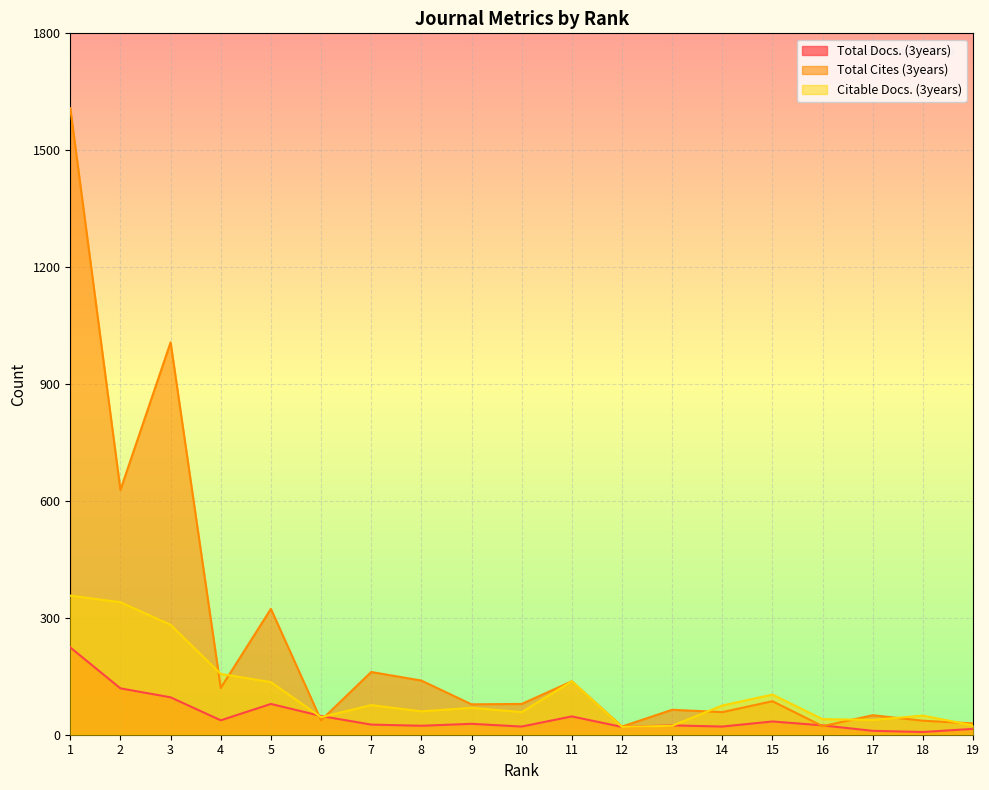

Which series has the largest range (max minus min)?

Total Cites (3years)